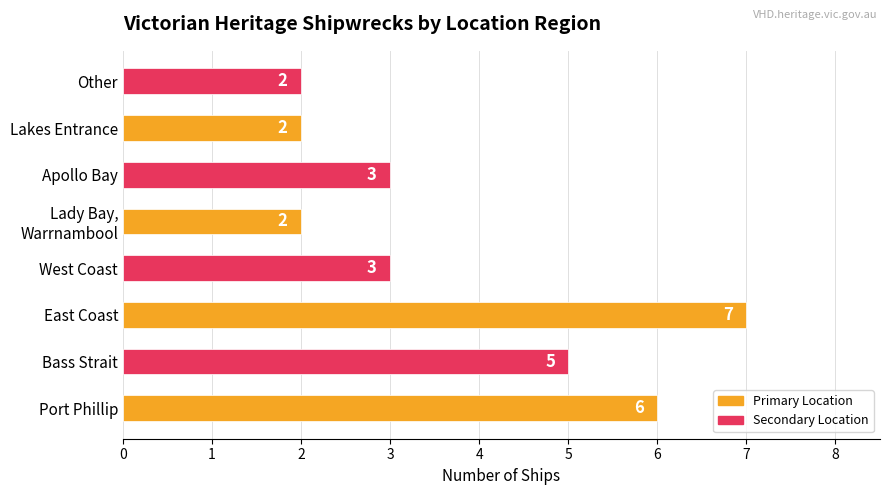

How many values are between 2 and 6?

7